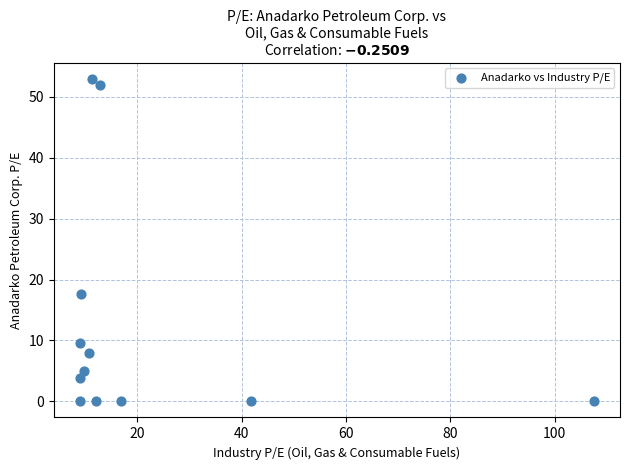

What is the range of Y values (max minus min)?

52.9